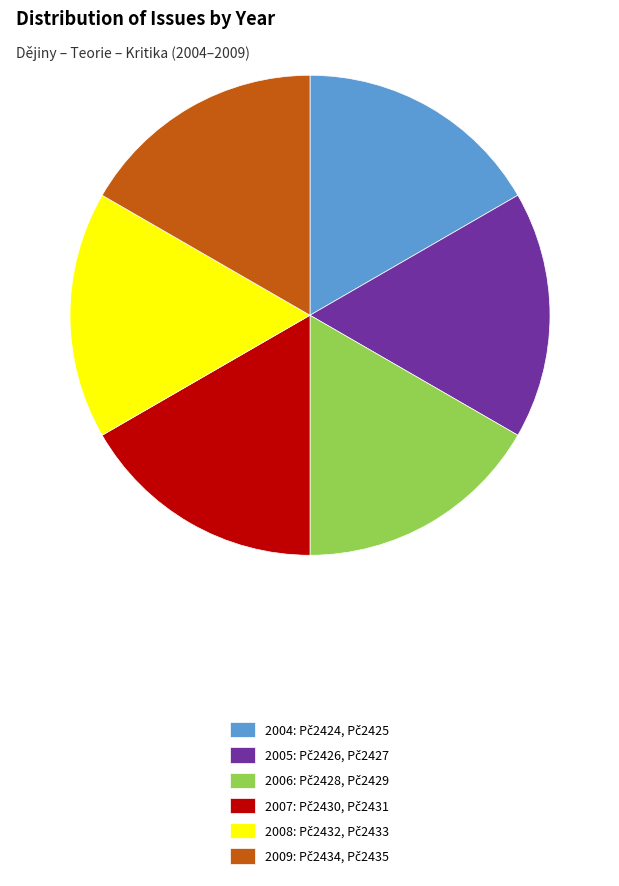

Is there any slice that represents more than half of the pie?

No